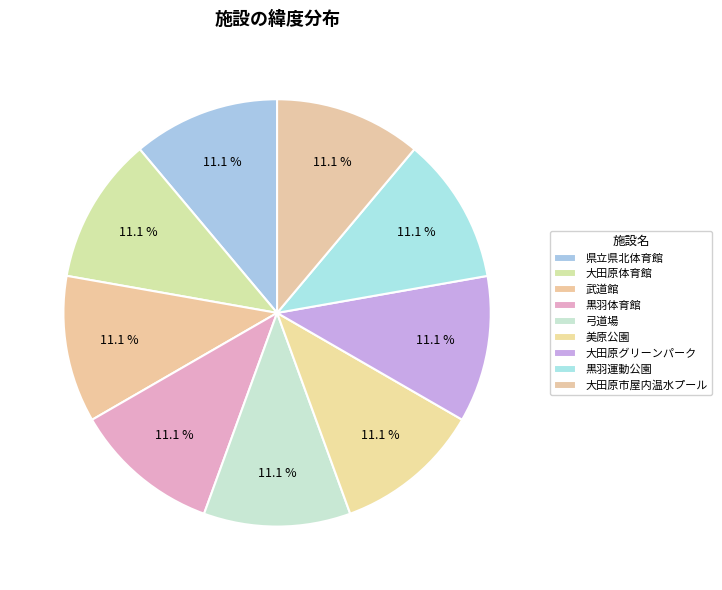

What is the largest slice in the pie chart?

黒羽運動公園